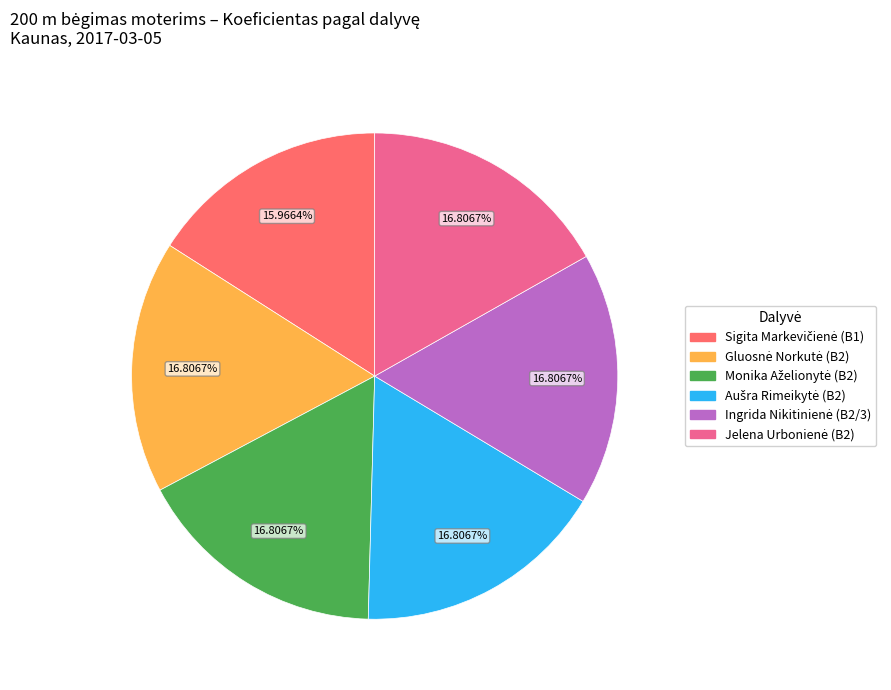

Does any single category account for the majority?

No